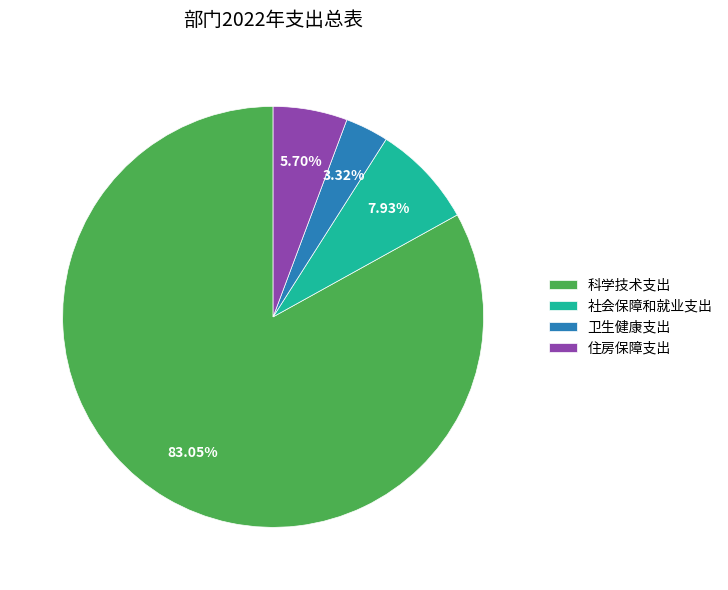

True or false: 卫生健康支出 accounts for 3% of the total.

True